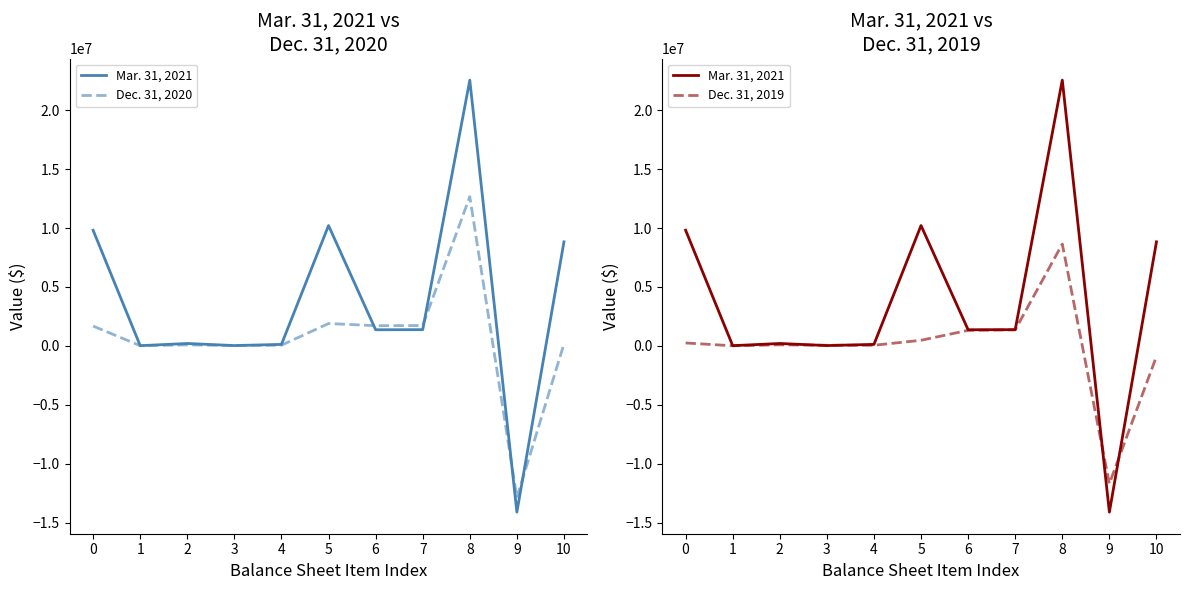

Is it true that Dec. 31, 2019 equals 60125 at 3?

True